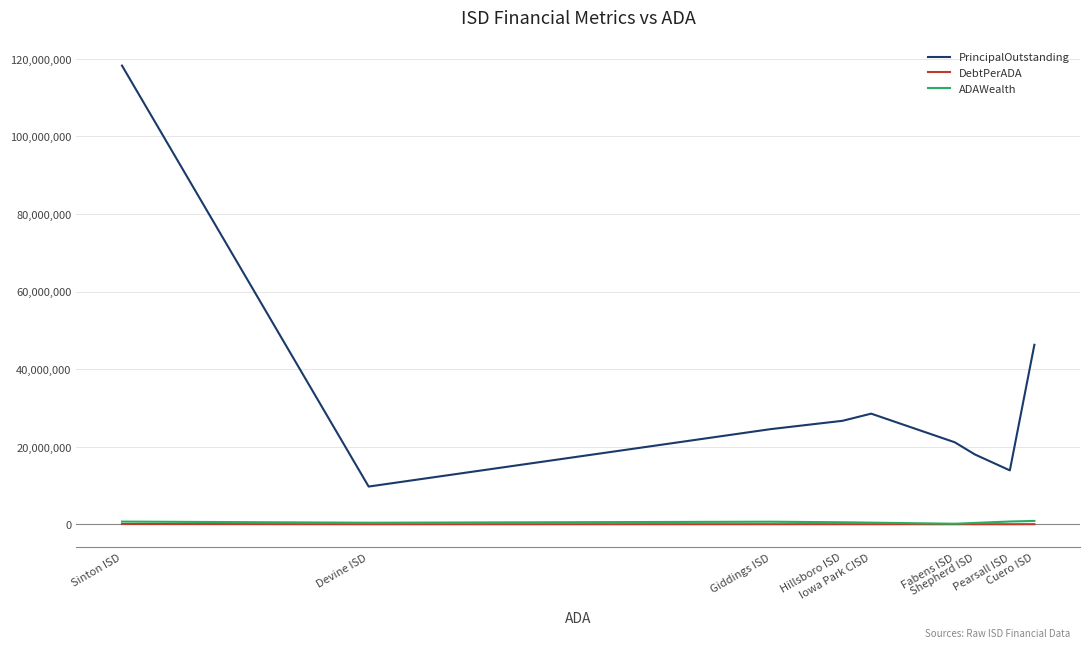

At which category is the sum across all series the highest?

Sinton ISD